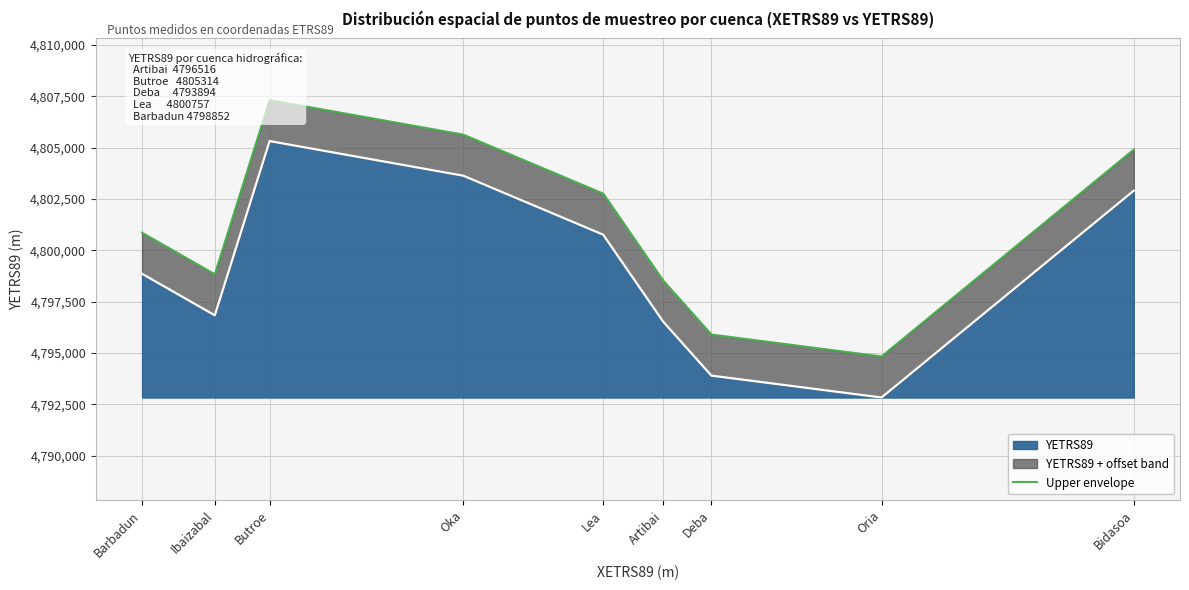

Reading right to left, list all the values displayed in this chart.

4804900	4794828	4795894	4798516	4802757	4805628	4807314	4798830	4800852